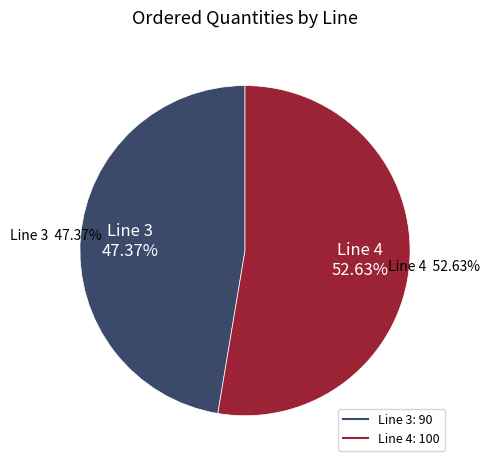

Rank the categories by value from highest to lowest.

4, 3